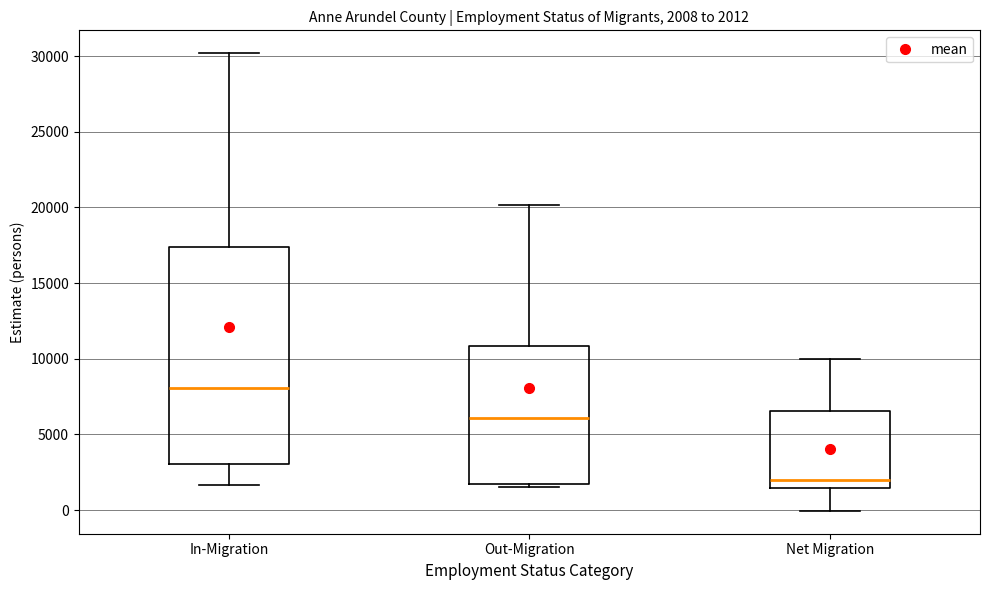

Which box is the tallest, from its lower edge to its upper edge?

In-Migration